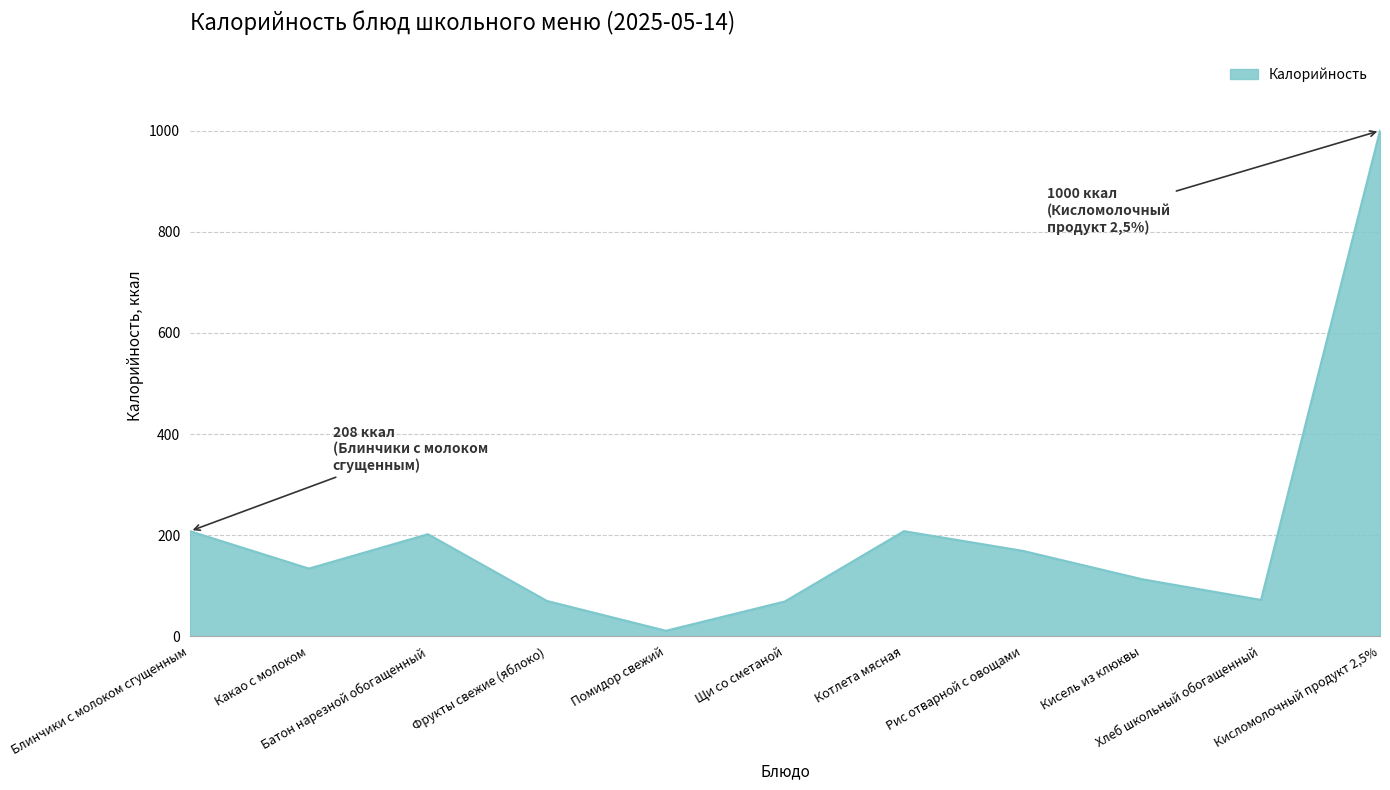

Which label corresponds to the smallest value in the chart?

Помидор свежий